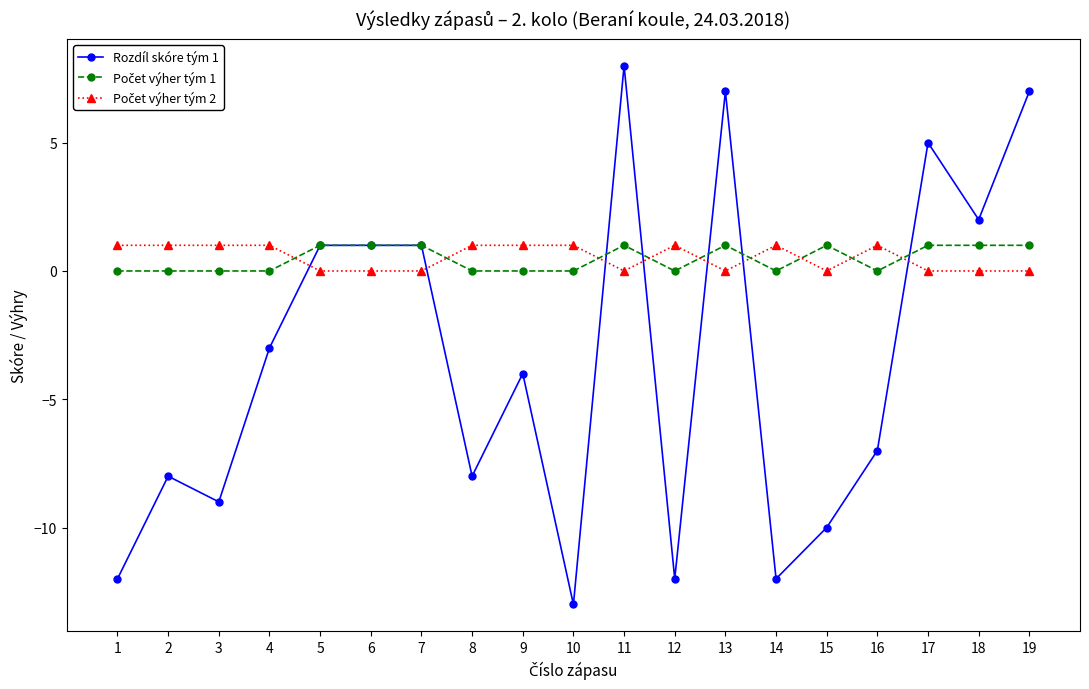

What is the total value across all series at 12?

-11